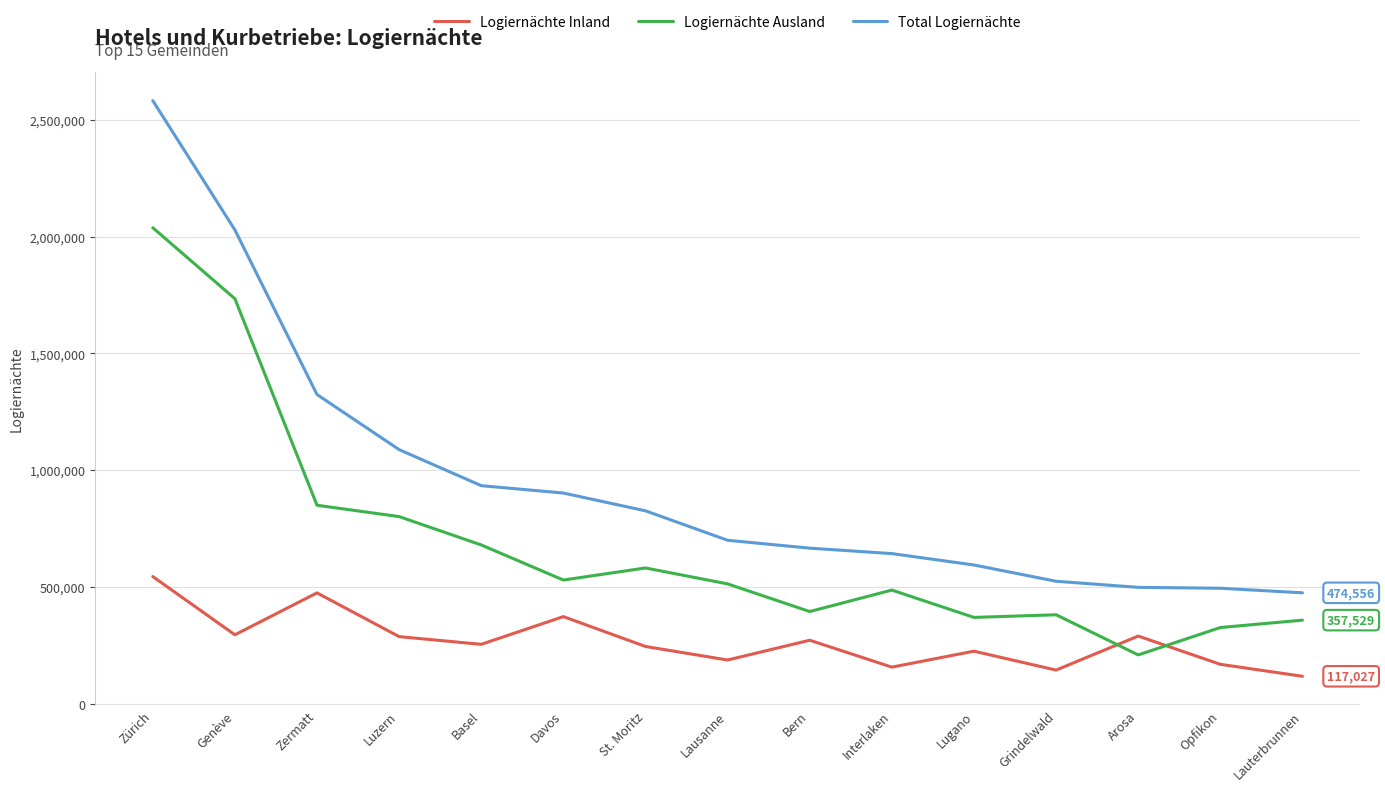

True or false: Logiernächte Inland has more than 1 points higher than both neighbors.

True